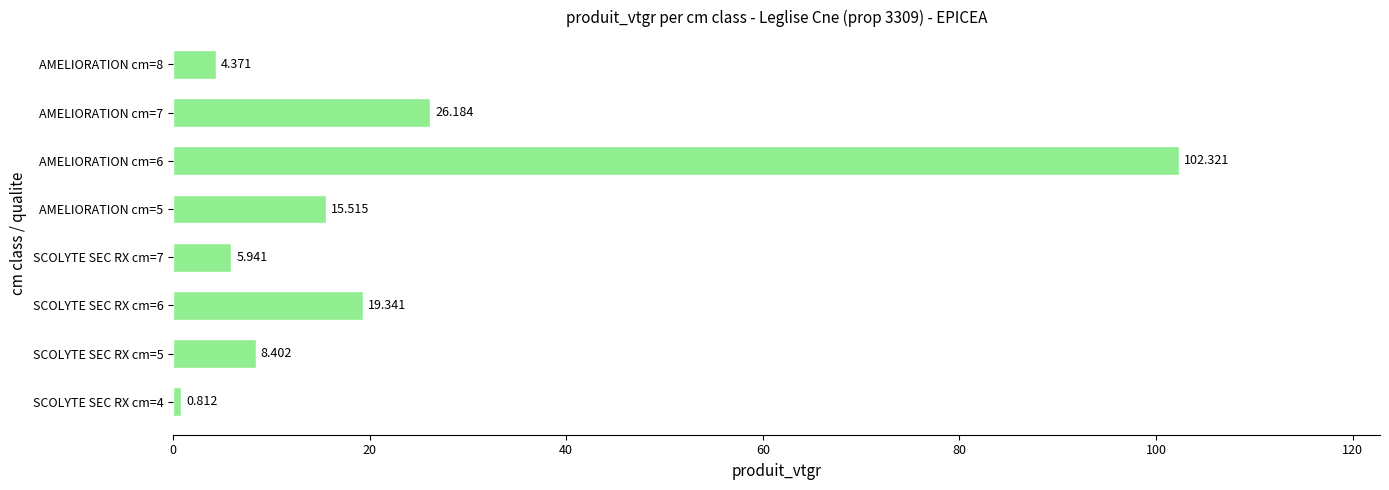

Where is the data nearest to the value 51?

AMELIORATION cm=7